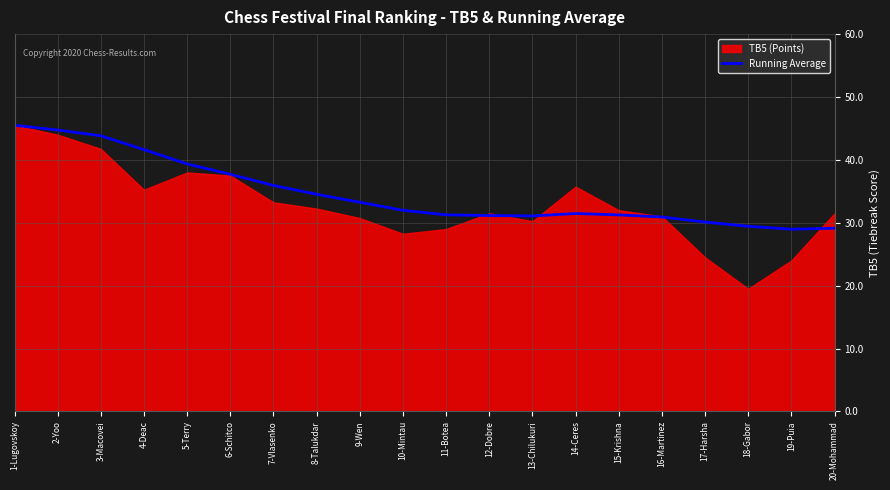

Which has a higher value, 4-Deac or 12-Dobre?

4-Deac